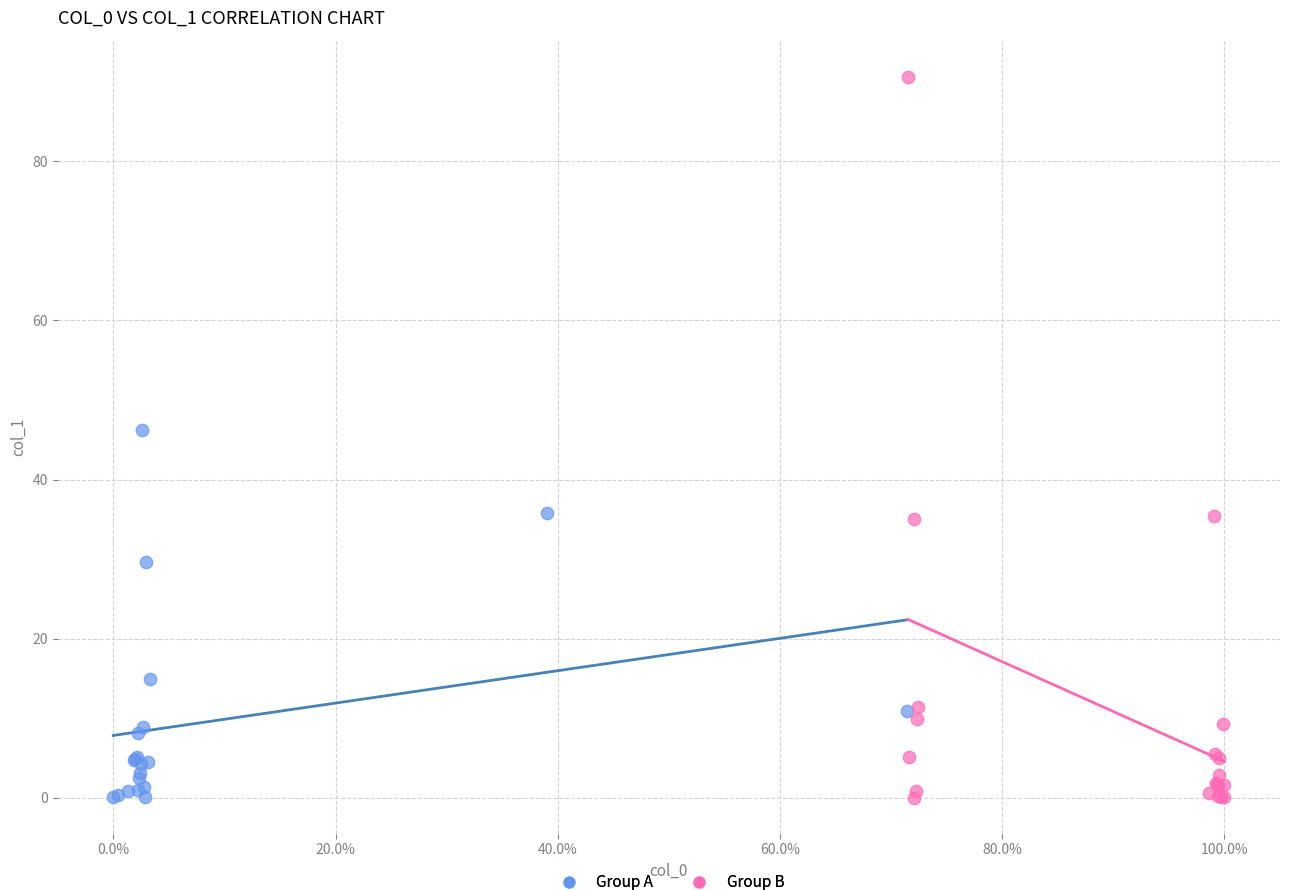

Which series reaches the maximum Y coordinate?

Group B